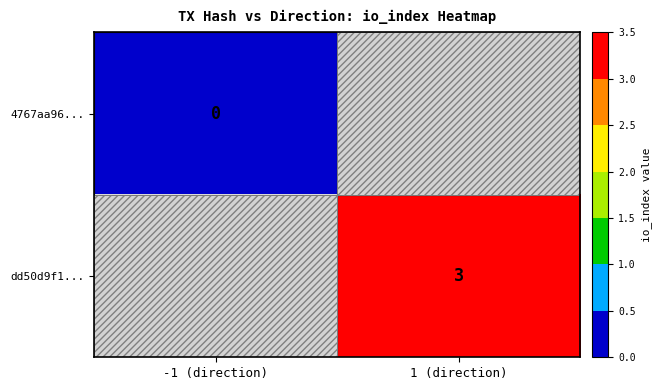

Is it true that dd50d9f1... equals 1 at 1 (direction)?

False